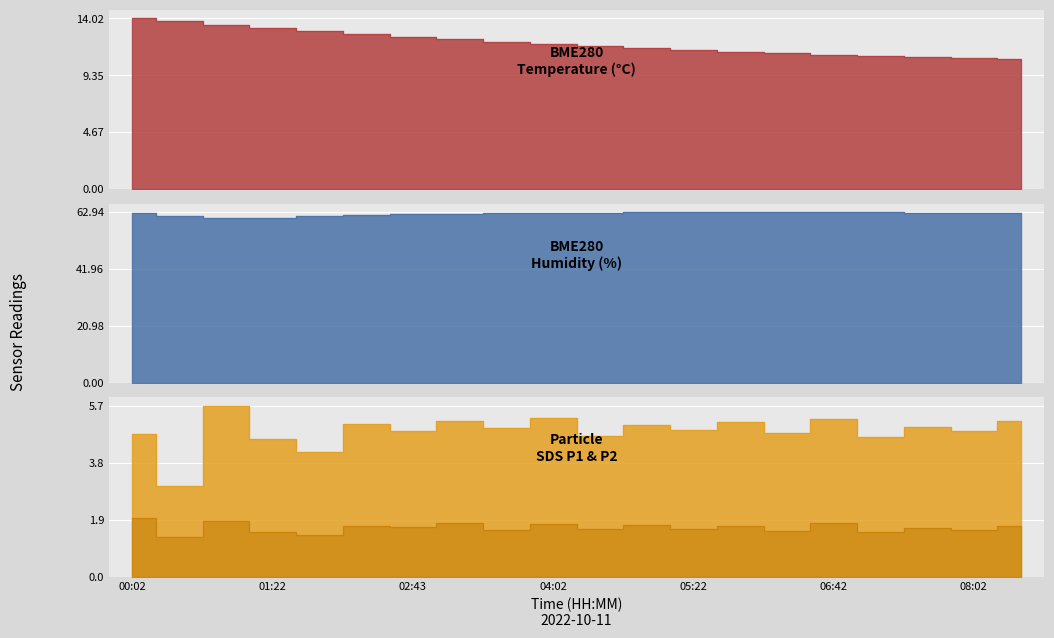

What are all the series names shown in the legend?

BME280_temperature, BME280_humidity, SDS_P1, SDS_P2